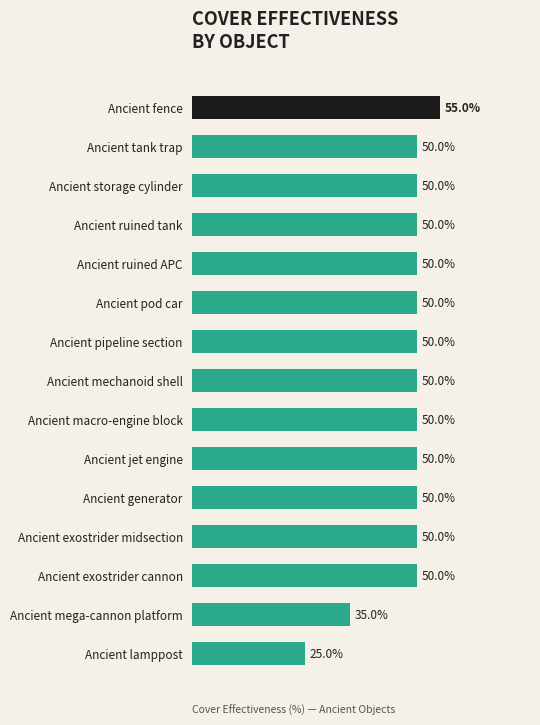

Which has a higher value, Ancient storage cylinder or Ancient mega-cannon platform?

Ancient storage cylinder